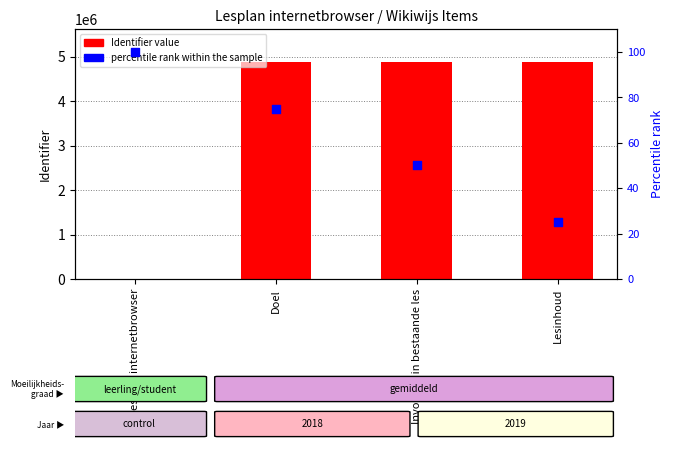

Which series contains the lowest Y value?

Identifier value